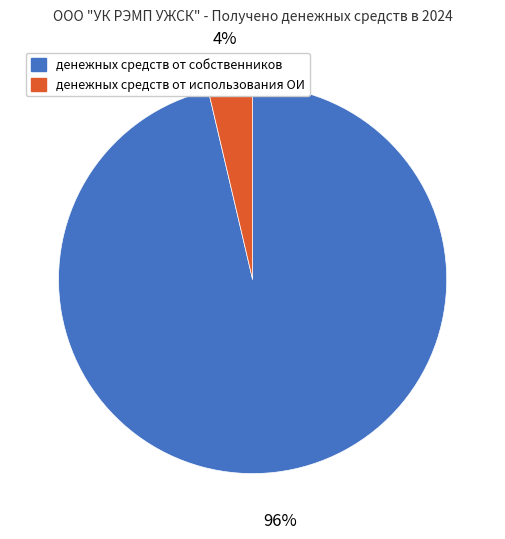

To the nearest percent, what is the average slice percentage?

50%